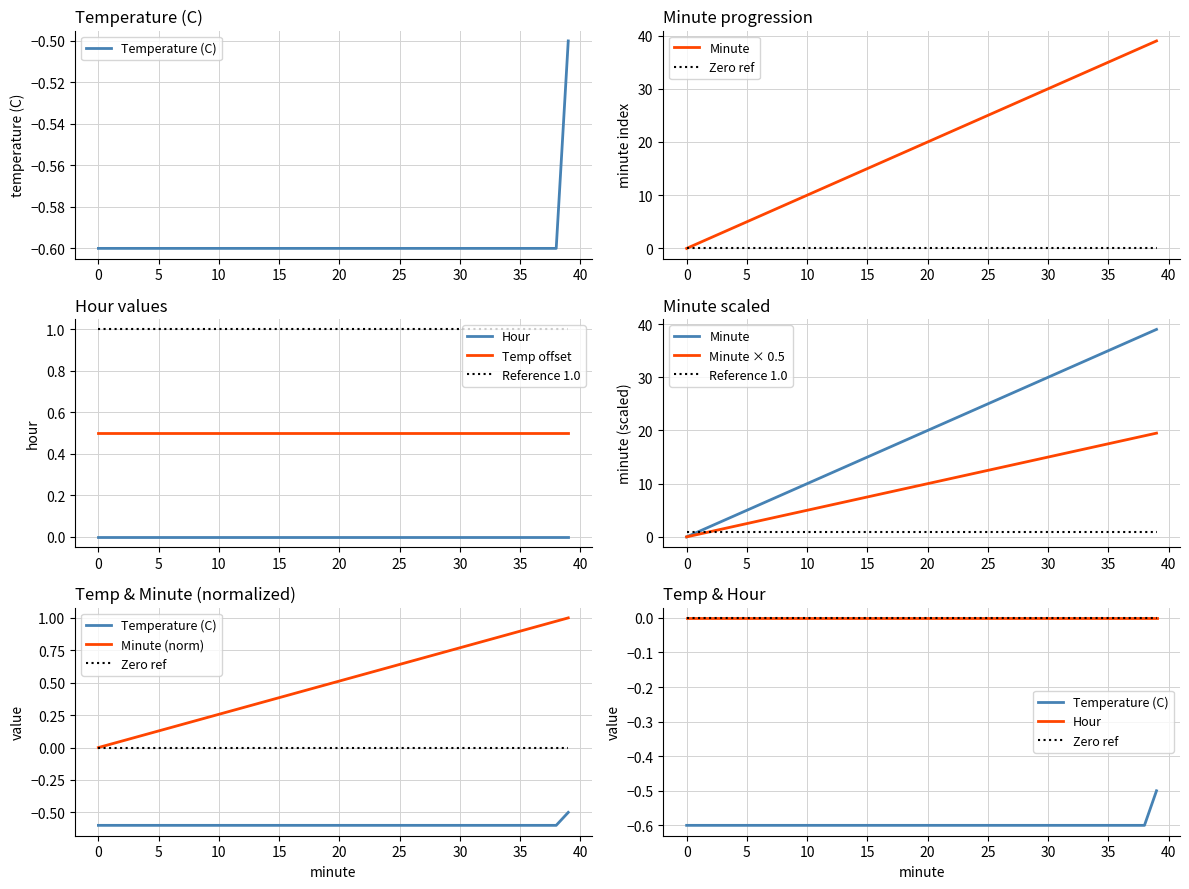

What is the spread (max minus min) of values at 20?

20.6